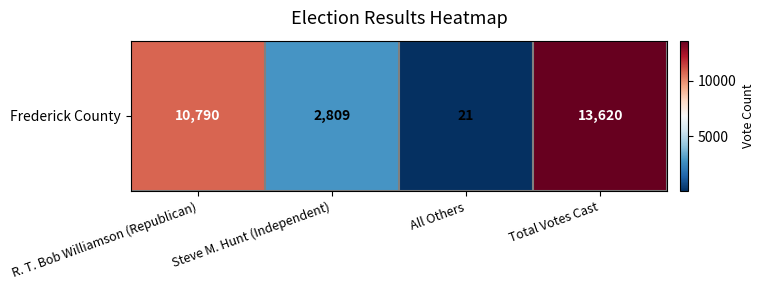

Reading left to right, extract all data points from this chart.

10790	2809	21	13620